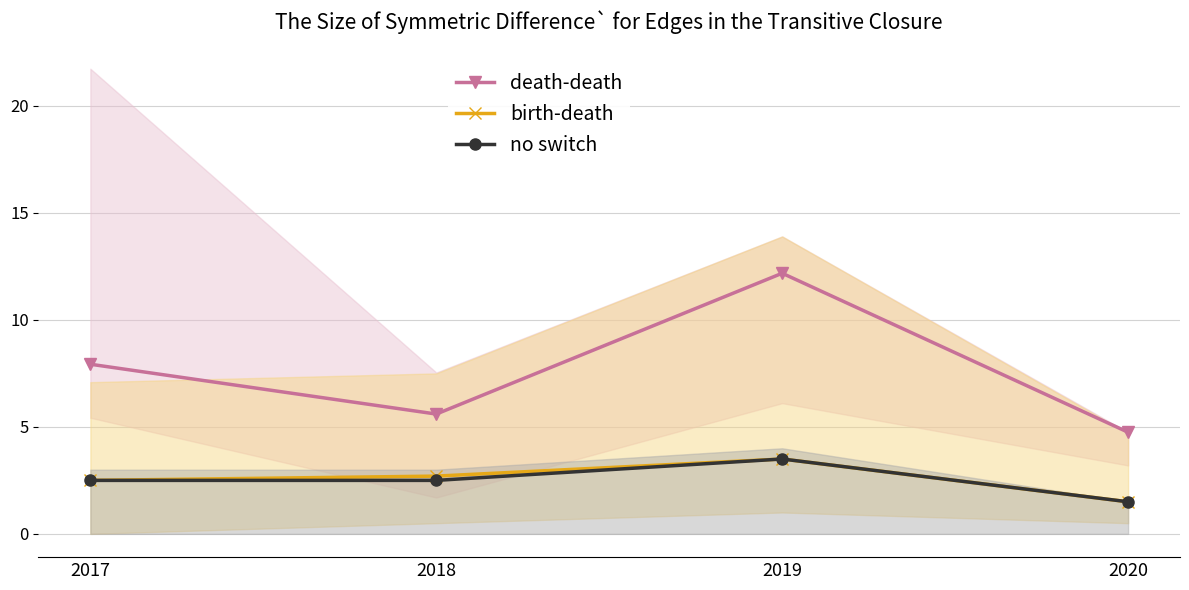

Read the no switch value at 2017.

2.5